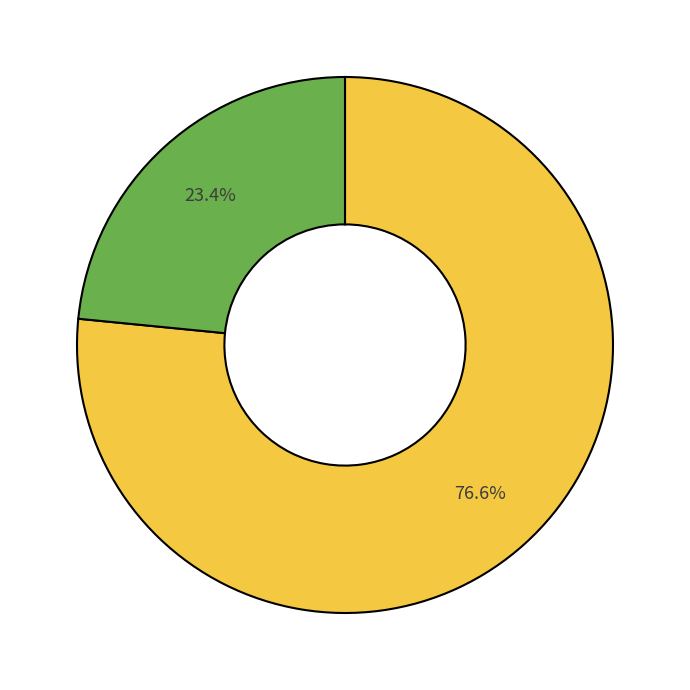

Is there any slice that represents more than half of the pie?

Yes